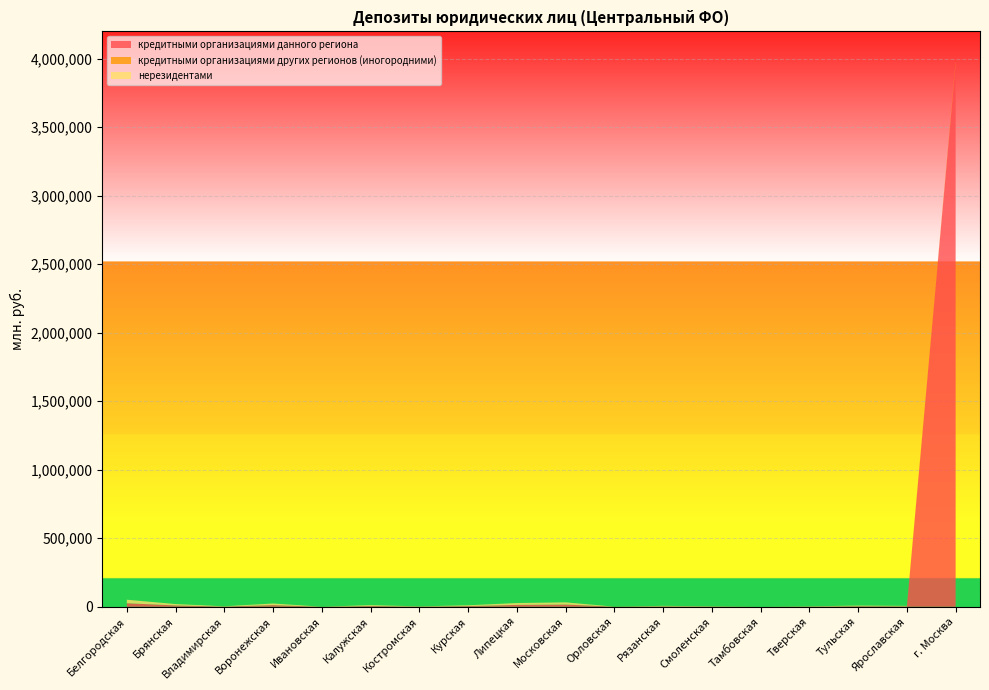

Reading left to right, what are all the values shown in this chart?

кредитными организациями данного региона: Белгородская=25744	Брянская=9891	Владимирская=1788	Воронежская=11934	Ивановская=236	Калужская=5939	Костромская=1529	Курская=5407	Липецкая=13688	Московская=16320	Орловская=444	Рязанская=3402	Смоленская=1848	Тамбовская=7	Тверская=1687	Тульская=4370	Ярославская=3276	г. Москва=3961143
кредитными организациями других регионов (иногородними): Белгородская=0	Брянская=0	Владимирская=0	Воронежская=265	Ивановская=0	Калужская=0	Костромская=0	Курская=0	Липецкая=0	Московская=0	Орловская=413	Рязанская=0	Смоленская=0	Тамбовская=0	Тверская=9	Тульская=0	Ярославская=56	г. Москва=12256
нерезидентами: Белгородская=25744	Брянская=9891	Владимирская=1788	Воронежская=11668	Ивановская=226	Калужская=5938	Костромская=1529	Курская=5407	Липецкая=13626	Московская=16061	Орловская=31	Рязанская=3360	Смоленская=1848	Тамбовская=7	Тверская=1674	Тульская=4370	Ярославская=3221	г. Москва=3357